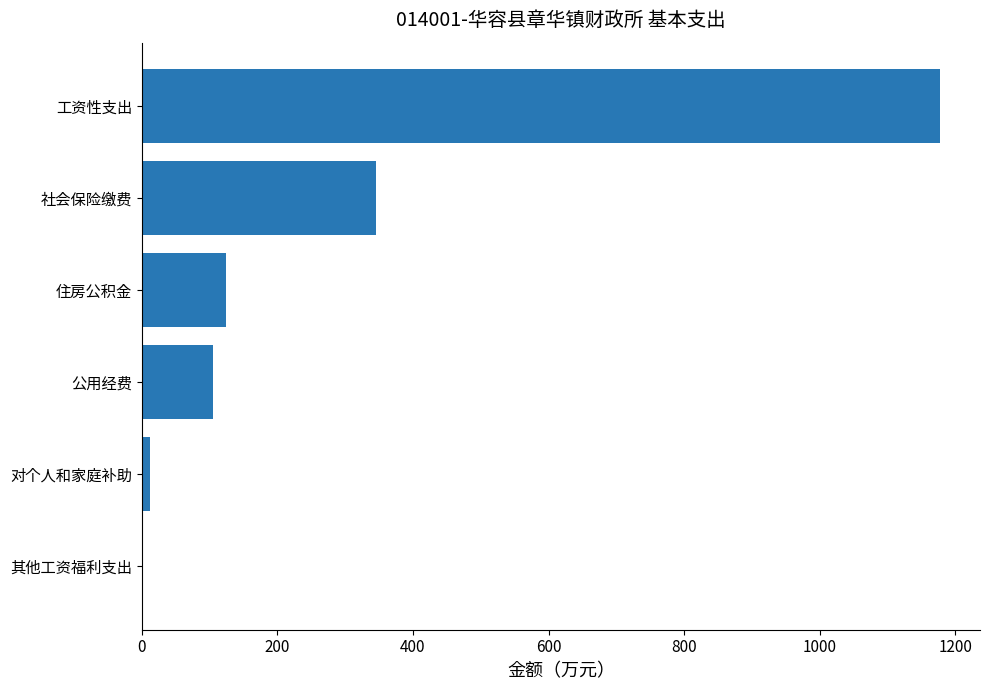

What is the sum of the values at 工资性支出 and 住房公积金?

1302.5